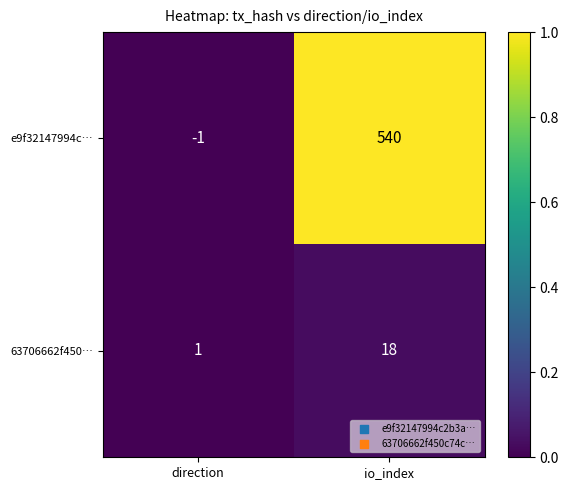

What is the difference between the e9f32147994c… values at direction and io_index?

541